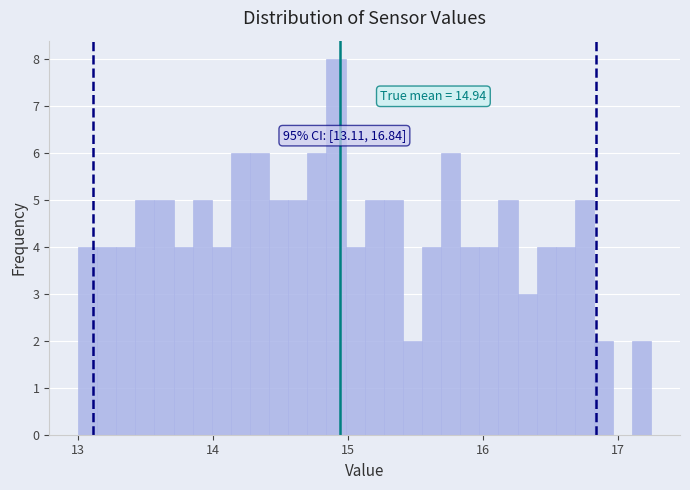

Read against the x-axis, roughly where is the centre of the tallest bar?

14.9